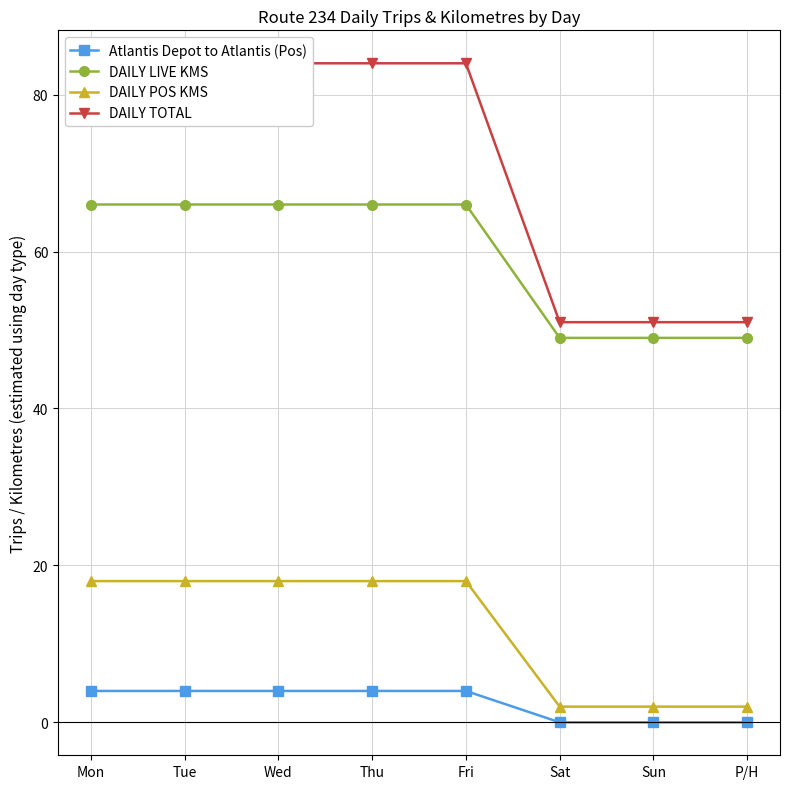

What position from the right is Mon?

8